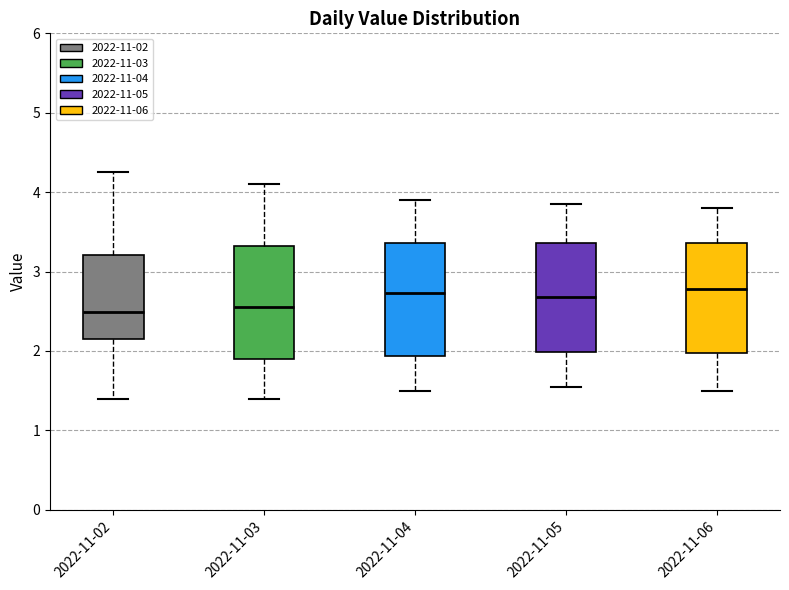

Reading left to right, read every box against the y-axis: the position of its median line, the range the box covers, and the ends of its whiskers. The values are not printed on the chart, so give them approximately, as read against the axis.

2022-11-02: median 2.5, box 2.1 to 3.2, whiskers 1.4 to 4.3
2022-11-03: median 2.6, box 1.9 to 3.3, whiskers 1.4 to 4.1
2022-11-04: median 2.7, box 1.9 to 3.4, whiskers 1.5 to 3.9
2022-11-05: median 2.7, box 2.0 to 3.4, whiskers 1.6 to 3.9
2022-11-06: median 2.8, box 2.0 to 3.4, whiskers 1.5 to 3.8